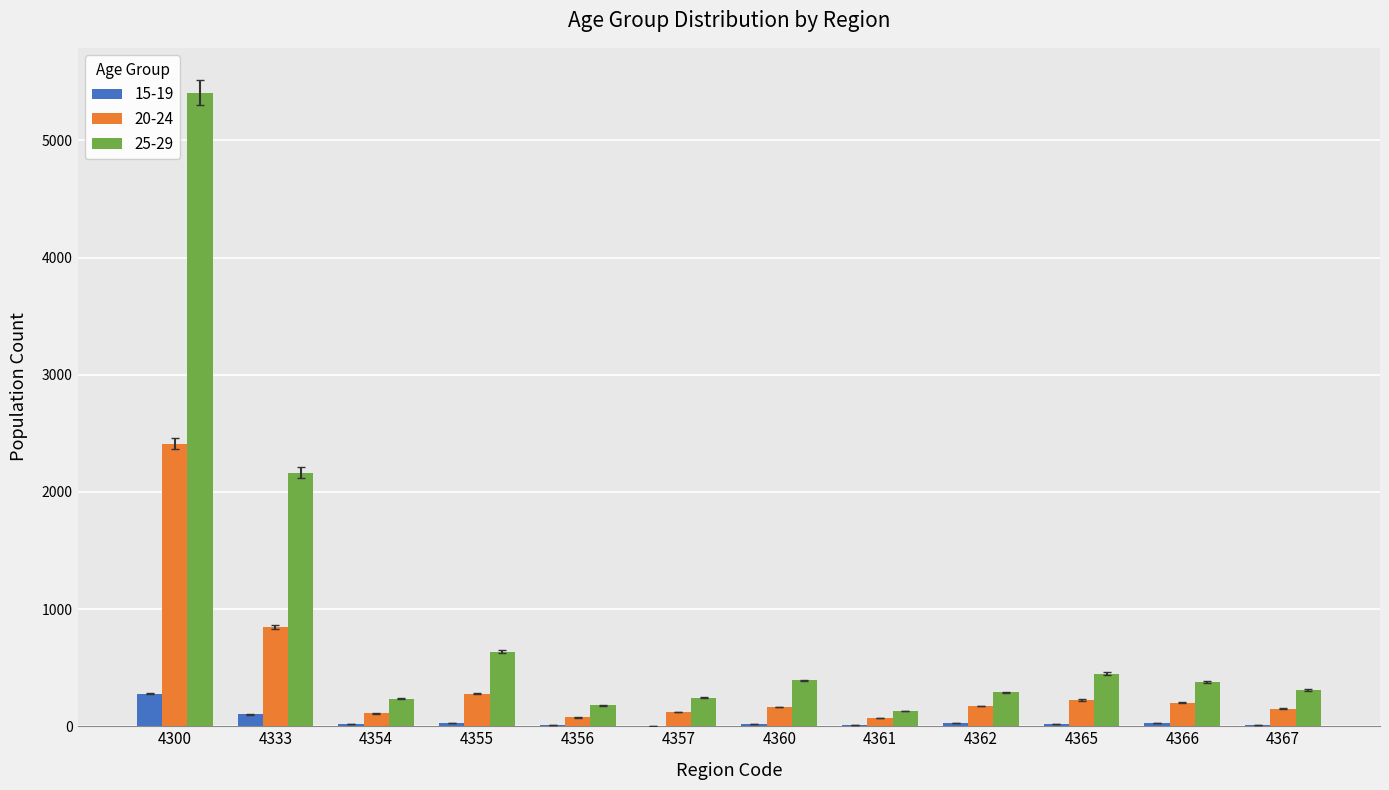

Does the chart contain stacked bars?

No